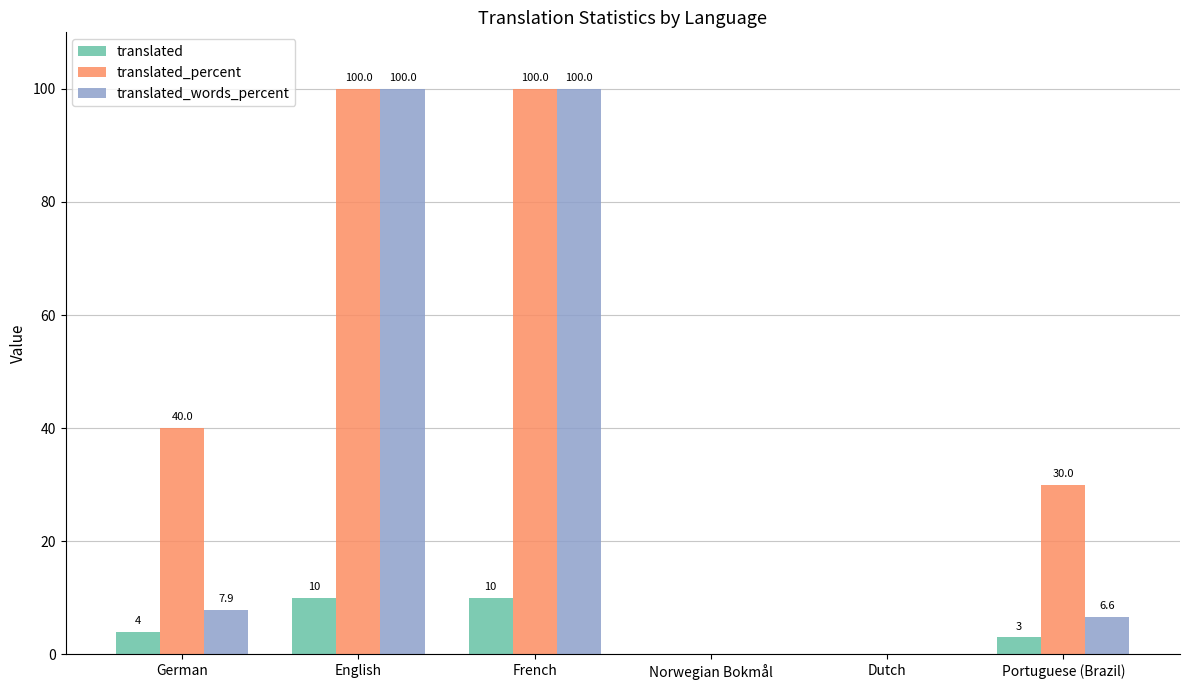

Between German and Portuguese (Brazil), which series saw the biggest shift?

translated_percent